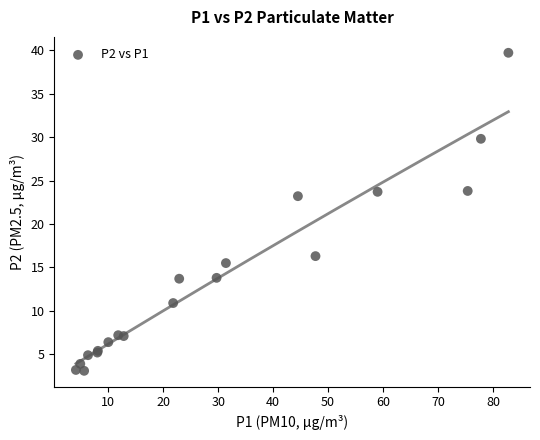

What Y value in the scatter plot is closest to 21?

23.2